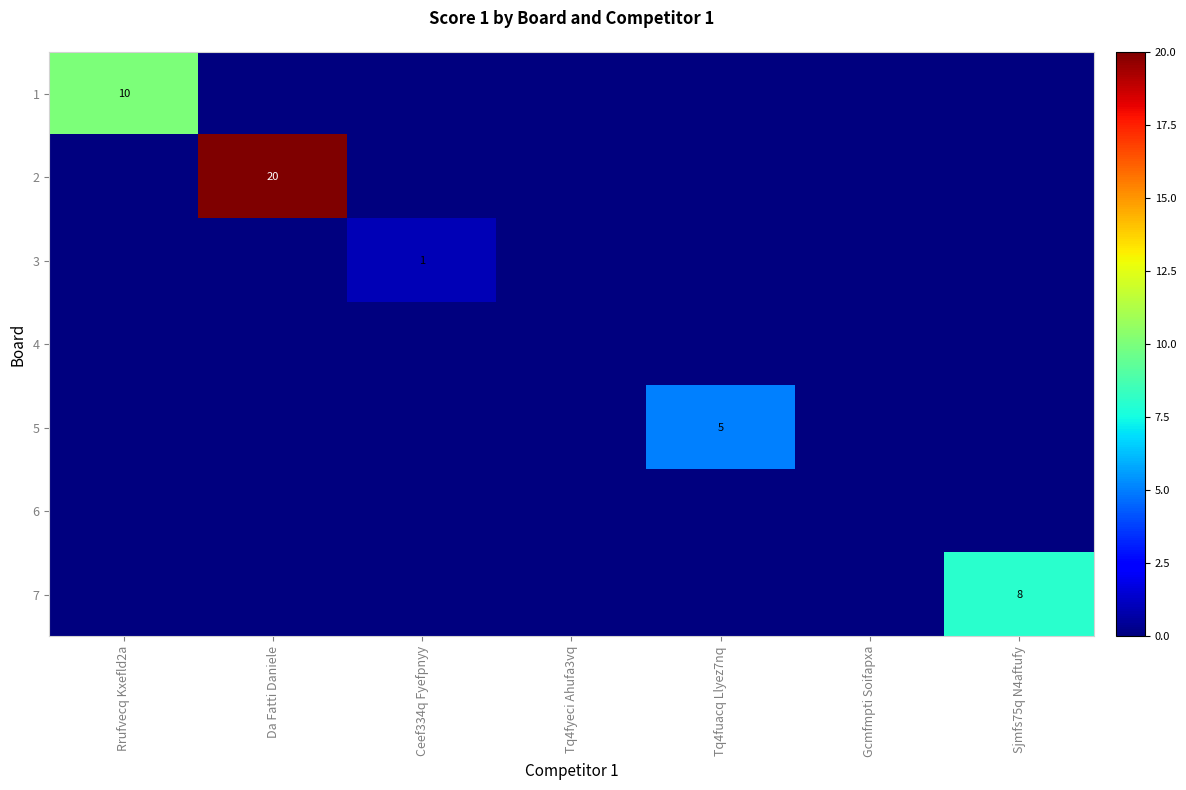

True or false: 5 has a value of 5 at Tq4fuacq Llyez7nq.

True